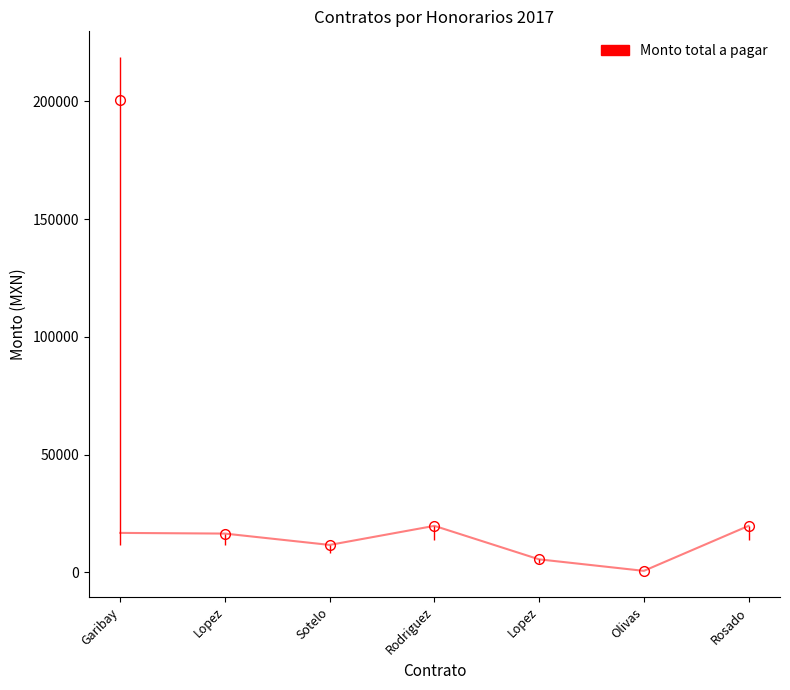

Where is Remuneración mensual nearest to the value 10139?

Sotelo